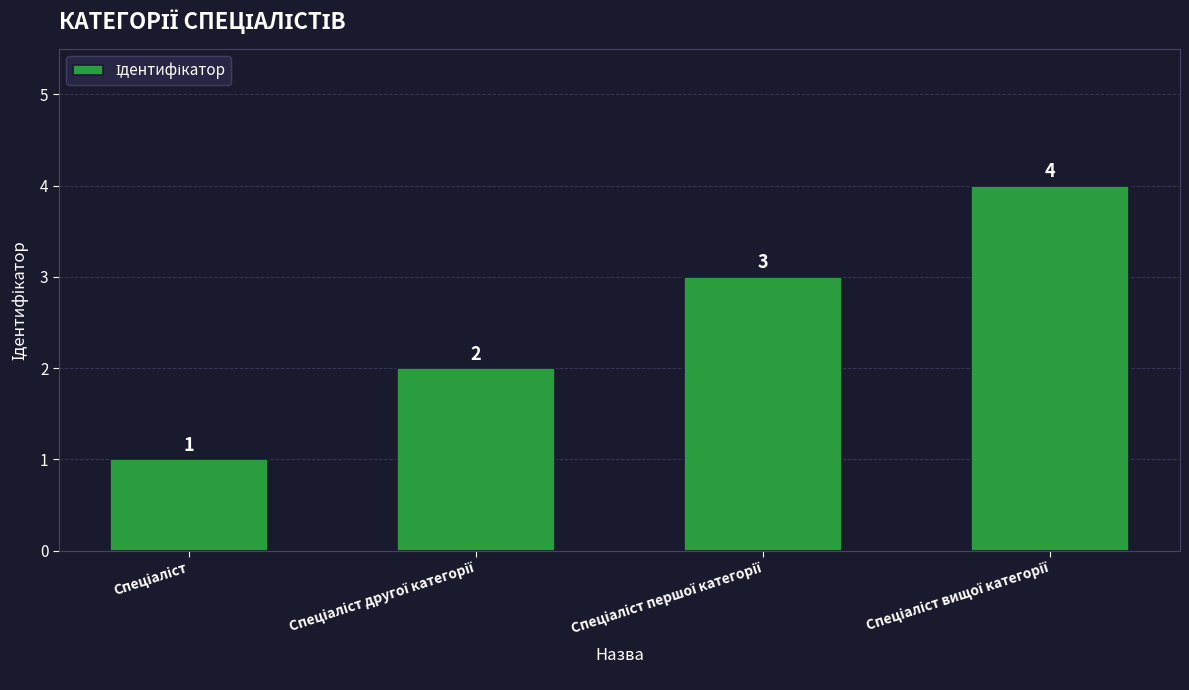

How many bars are there in total?

4